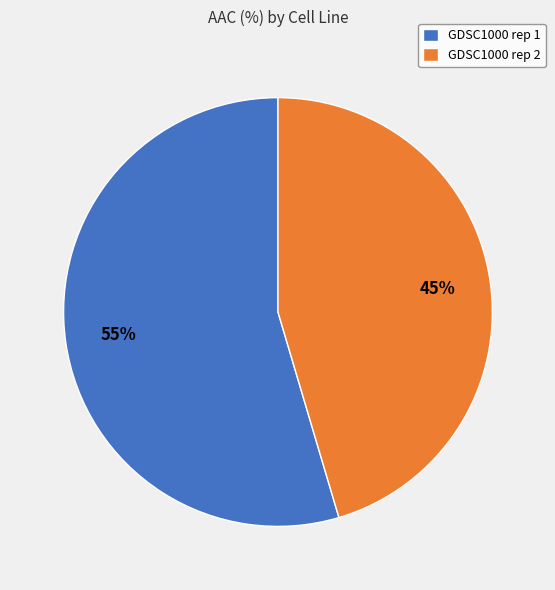

What is the ratio of the value at GDSC1000 rep 2 to the value at GDSC1000 rep 1?

0.8